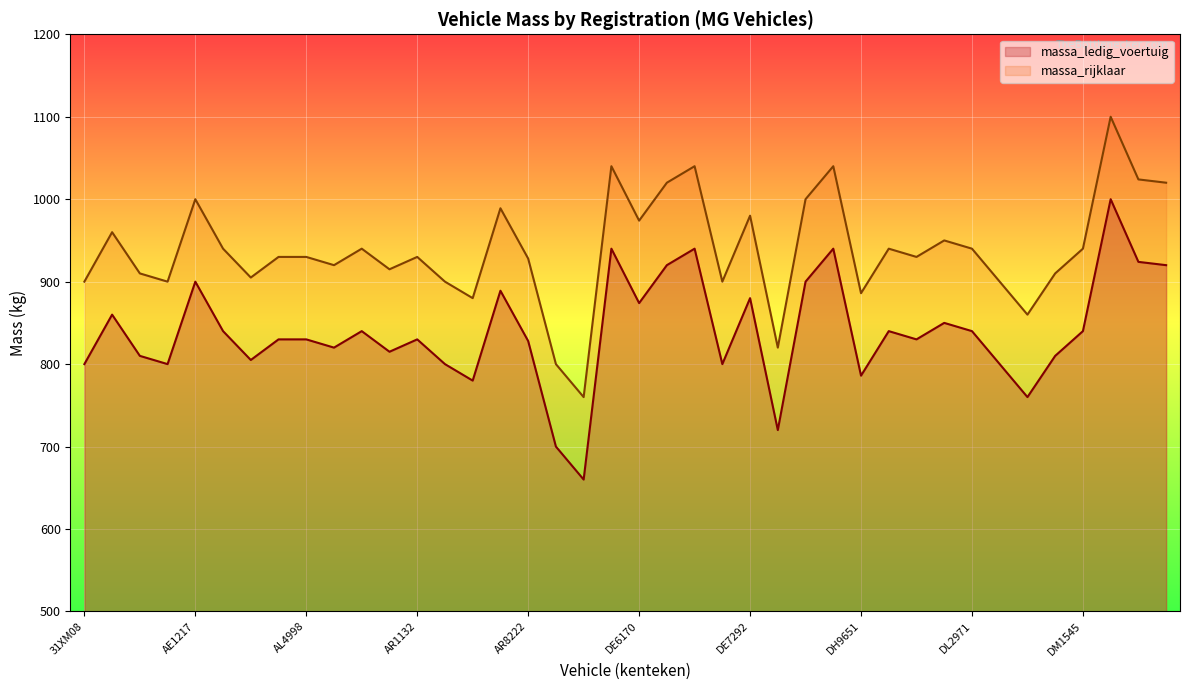

Where is the first local maximum for massa_rijklaar?

84MG74